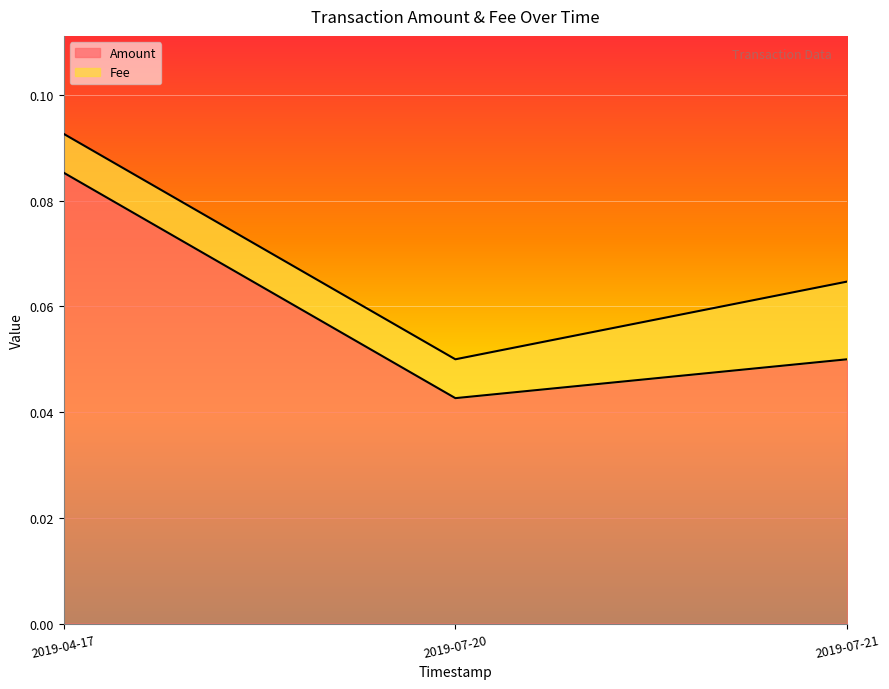

Count the Amount values in the range 0 to 1.

3